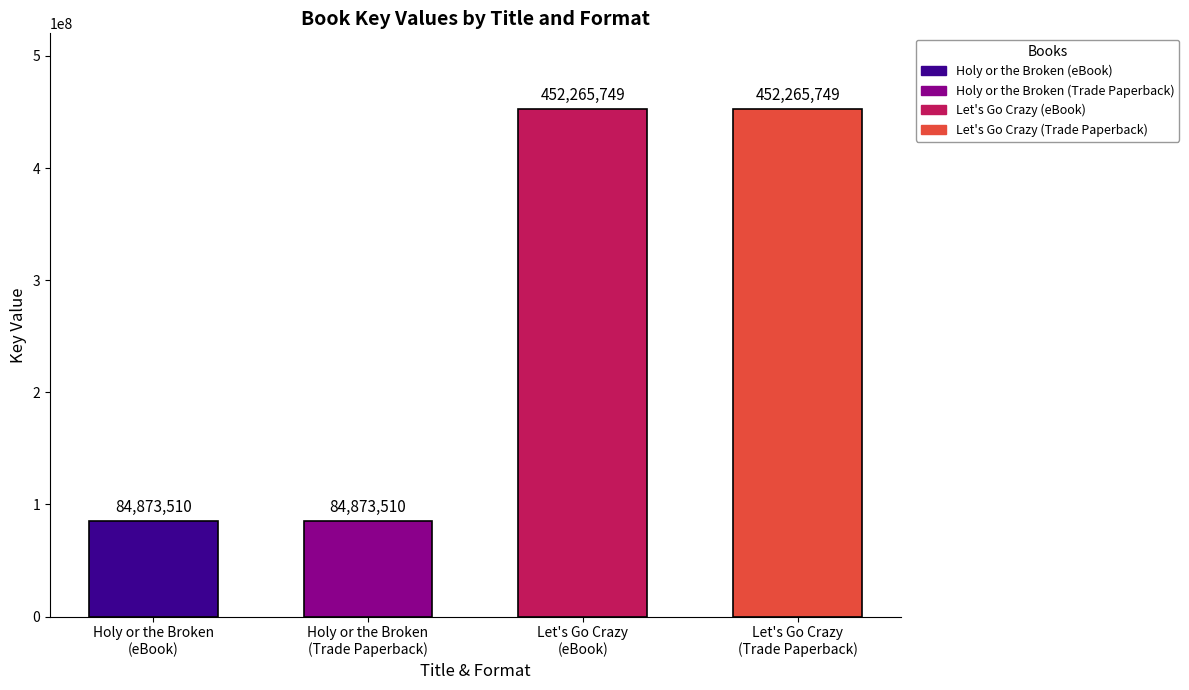

What position from the left is Holy or the Broken (eBook)?

1